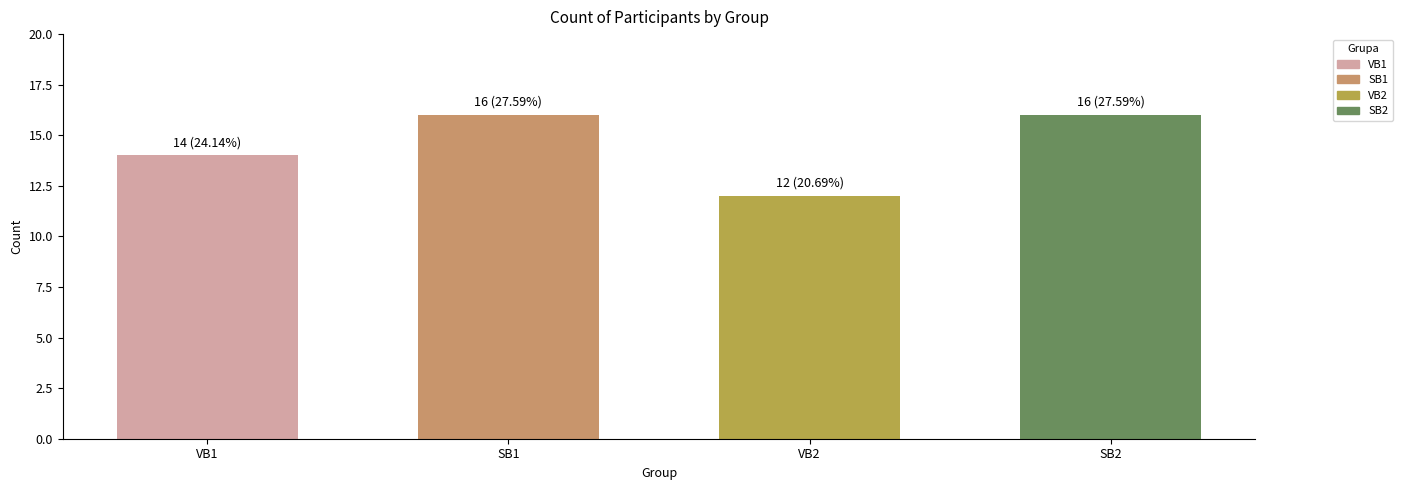

What is the value of the 2nd bar from the left?

16